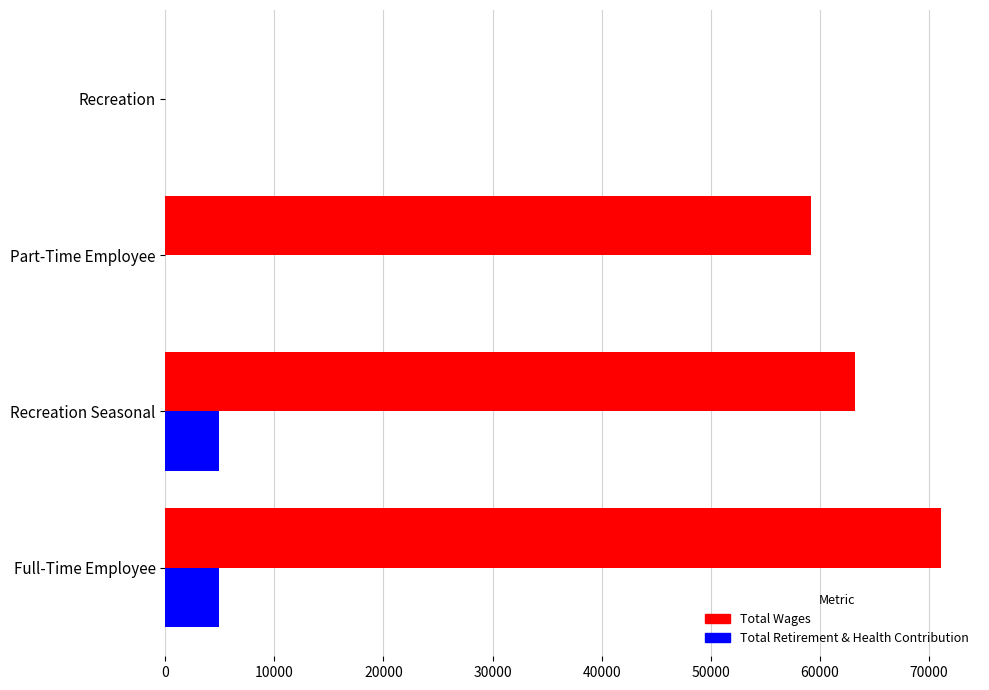

How many values in Total Wages are above zero?

3